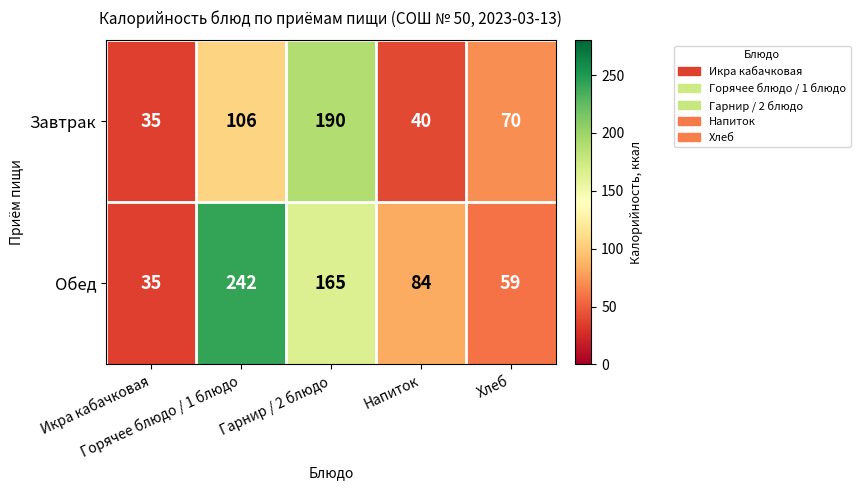

List the series in order of their peak value, lowest first.

Завтрак, Обед